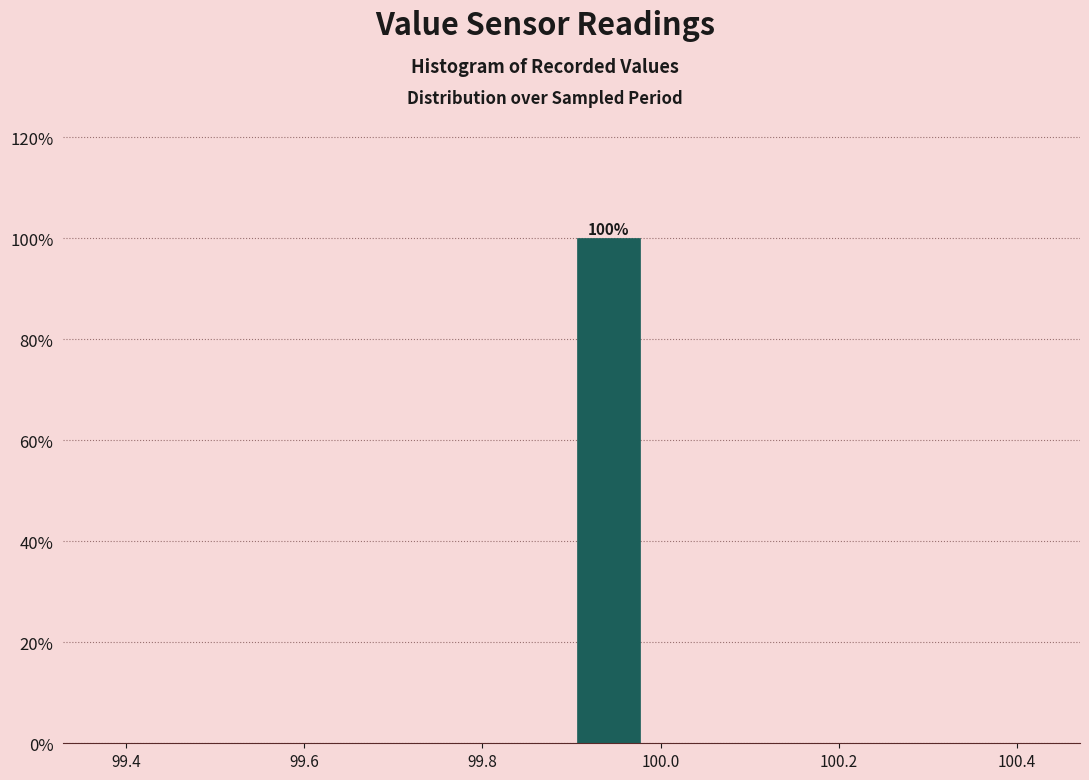

Which range on the x-axis has the tallest bar?

99.90 to 99.98